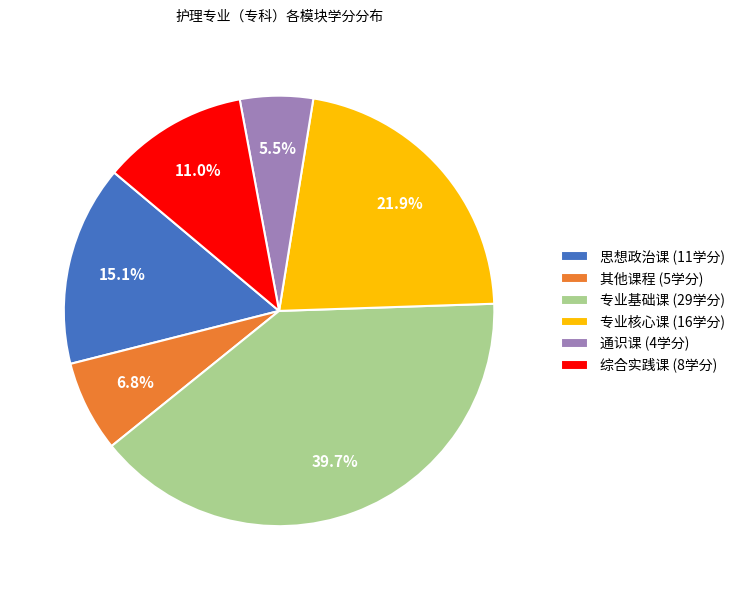

Is there any slice that represents more than half of the pie?

No